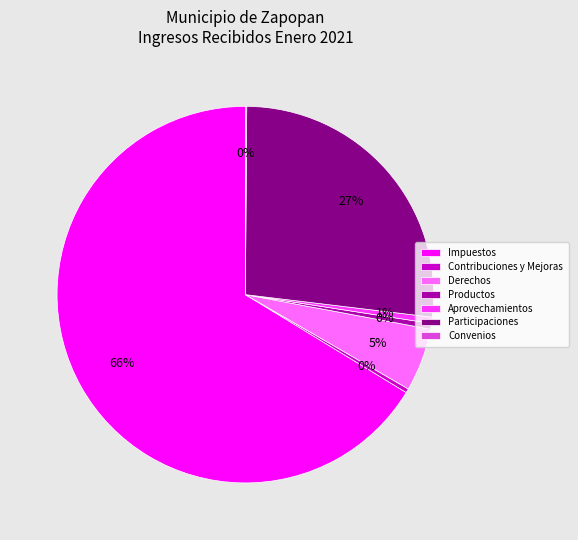

Between Productos and Derechos, which is larger?

Derechos